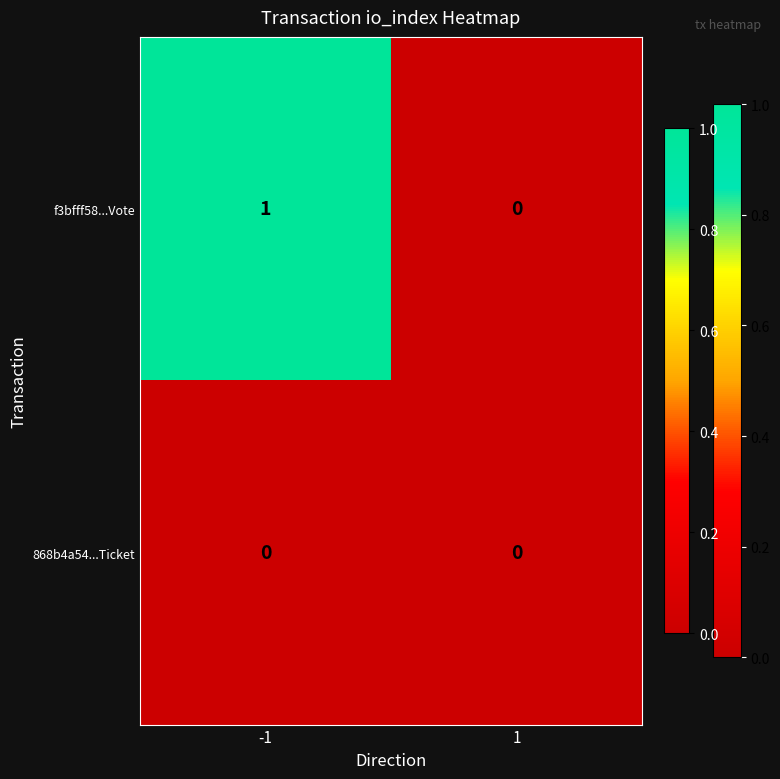

Which series changed the most between -1 and 1?

f3bfff58...Vote